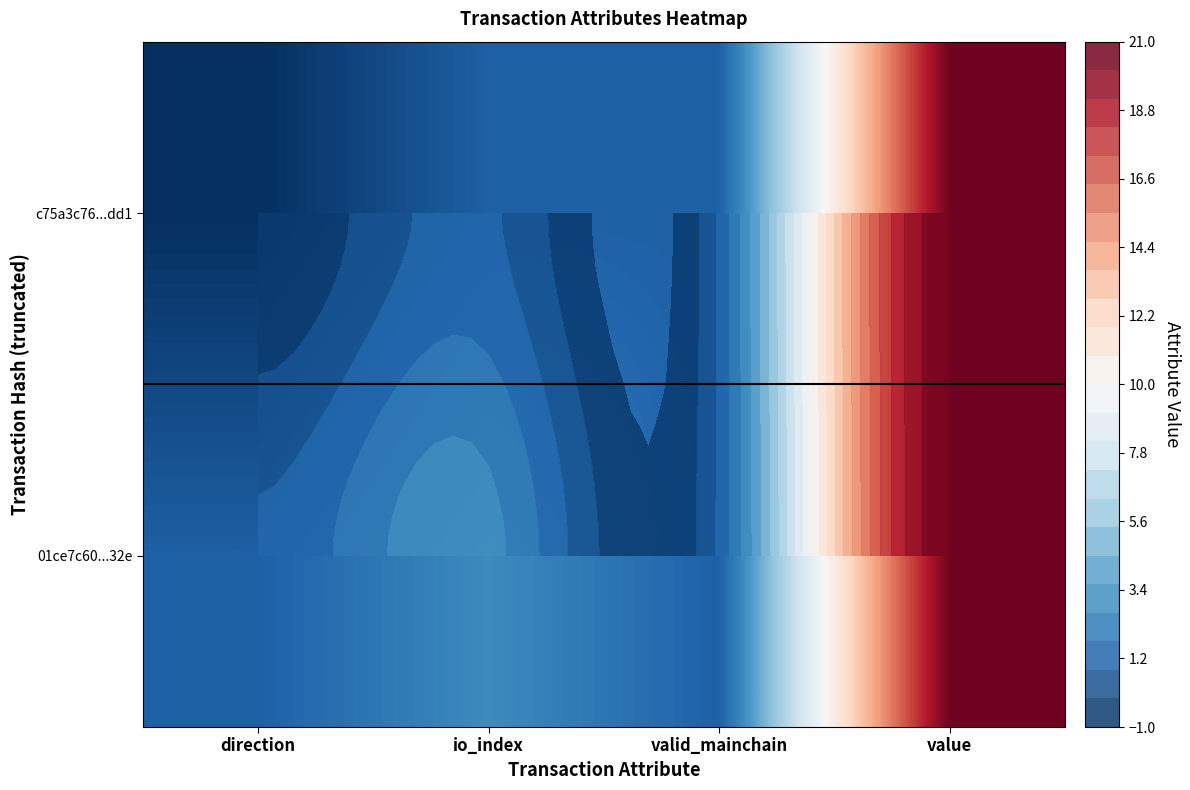

What is the maximum value for c75a3c76...dd1?

20.7